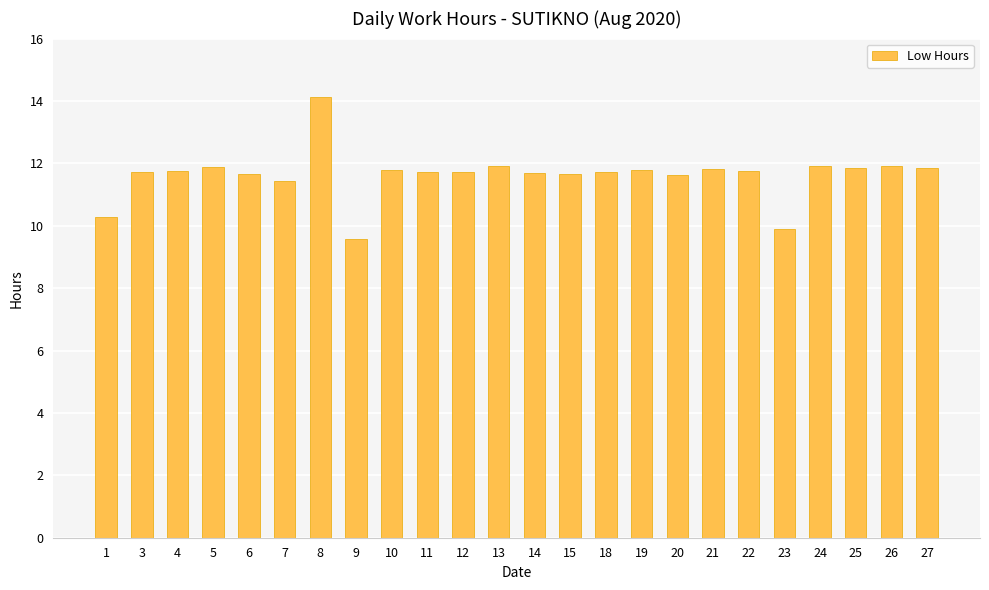

The value at 24 is 15.8. True or false?

False